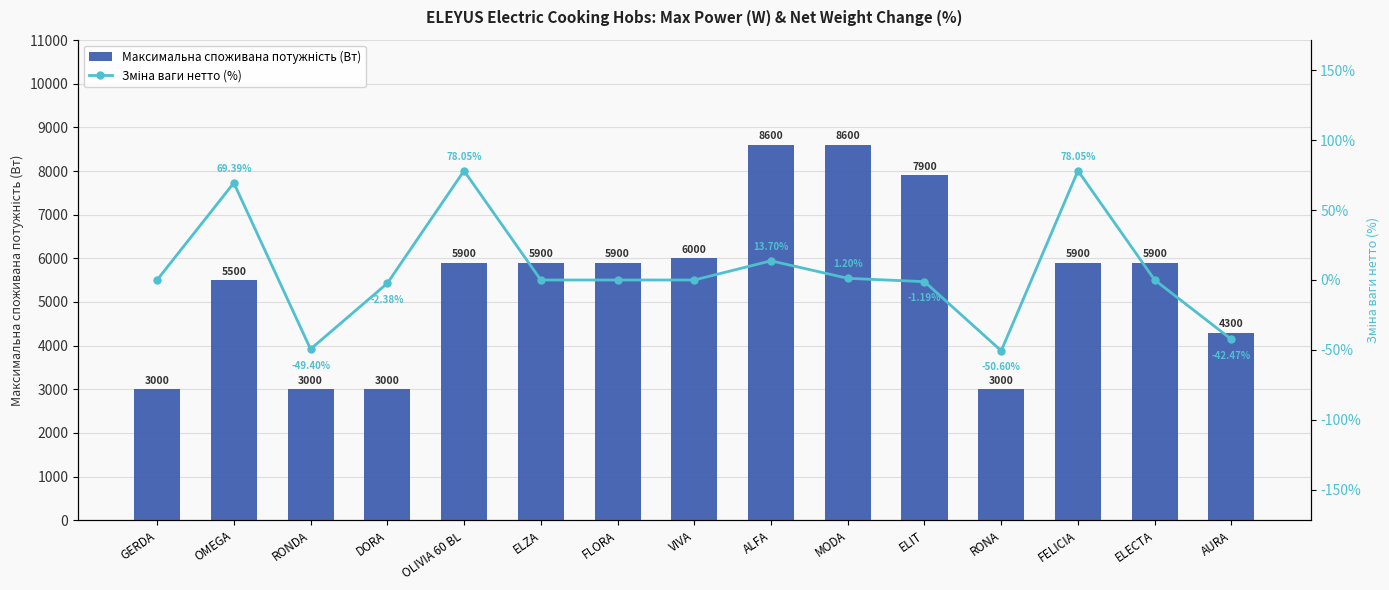

What is the maximum value shown in the chart?

8600.0